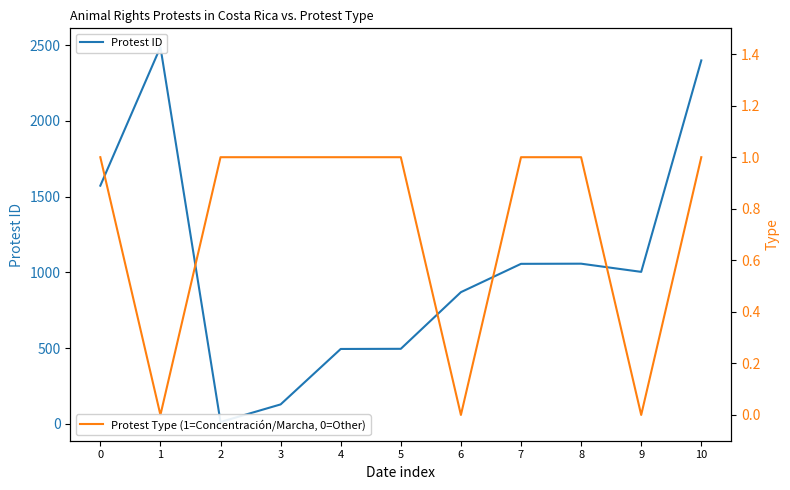

What is the greatest value displayed?

2488